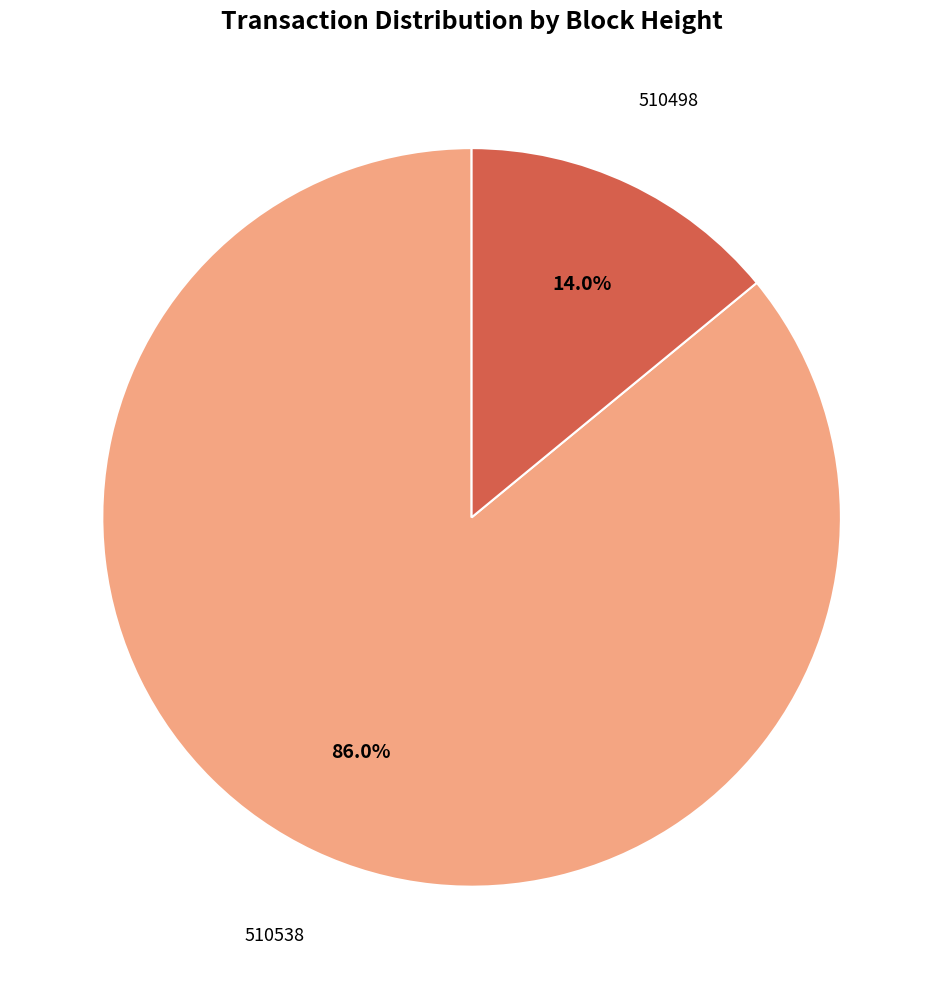

Rank the categories by value from lowest to highest.

510498, 510538